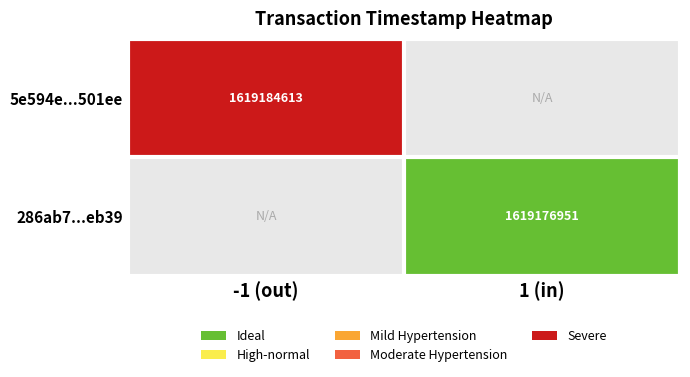

The 286ab7...eb39 series shows 1619176951 at 1 (in). True or false?

True